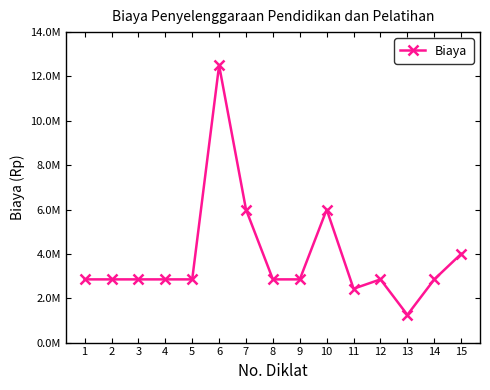

Does the chart have visible grid lines?

No